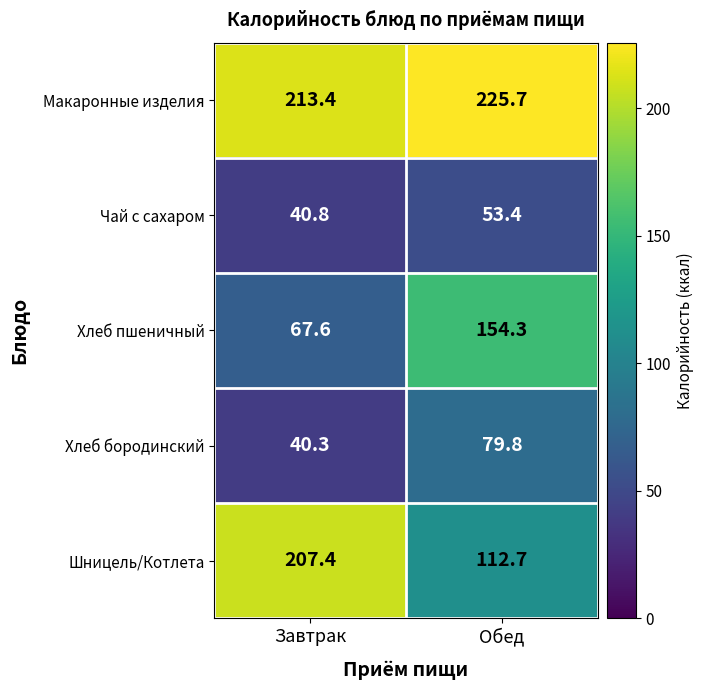

At Завтрак, list the series in order from largest to smallest.

Макаронные изделия, Шницель/Котлета, Хлеб пшеничный, Чай с сахаром, Хлеб бородинский